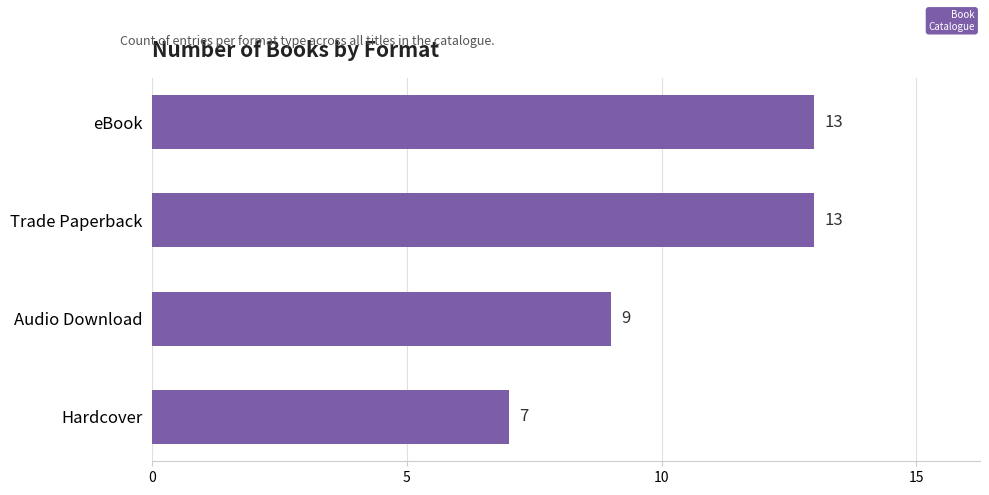

Reading bottom to top, what are all the values shown in this chart?

7	9	13	13